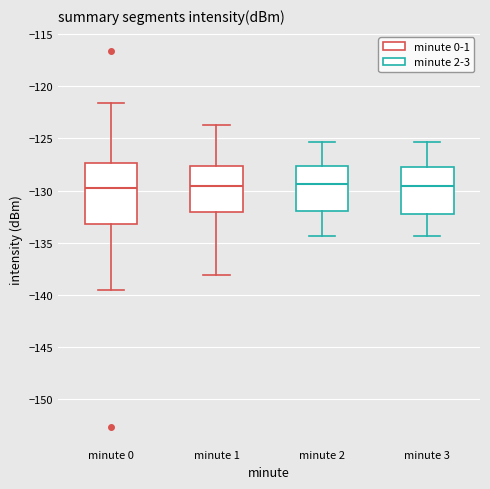

Reading left to right, read every box against the y-axis: the position of its median line, the range the box covers, and the ends of its whiskers. The values are not printed on the chart, so give them approximately, as read against the axis.

minute 0: median -129.5, box -133.0 to -127.5, whiskers -139.5 to -121.5
minute 1: median -129.5, box -132.0 to -127.5, whiskers -138.0 to -123.5
minute 2: median -129.5, box -132.0 to -127.5, whiskers -134.5 to -125.5
minute 3: median -129.5, box -132.5 to -128.0, whiskers -134.5 to -125.5